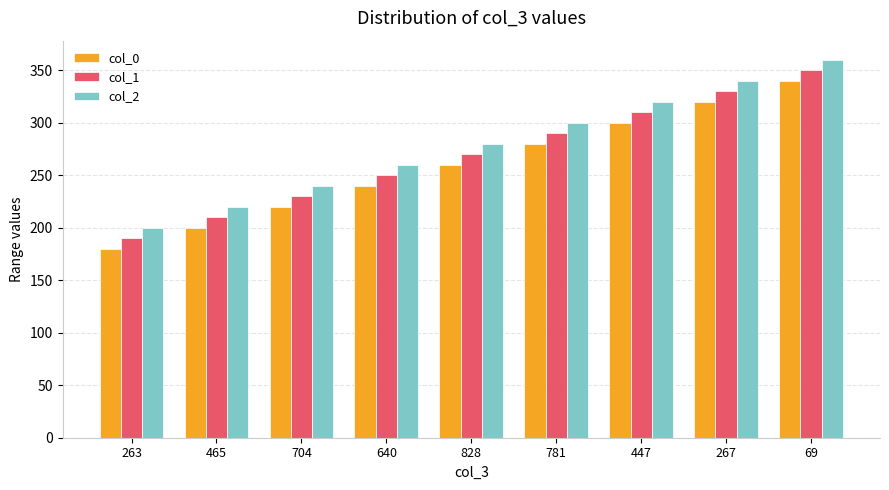

Rank the series at 267 from lowest to highest value.

col_0, col_1, col_2